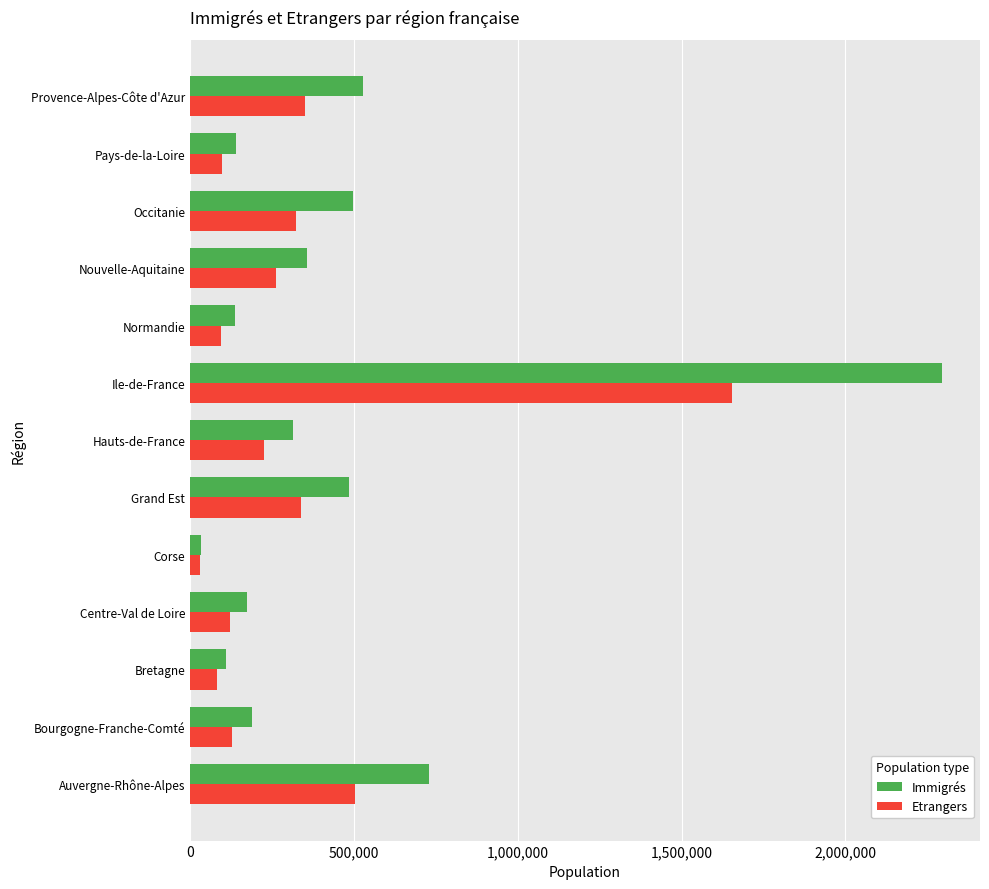

At which label does Immigrés reach its minimum?

Corse